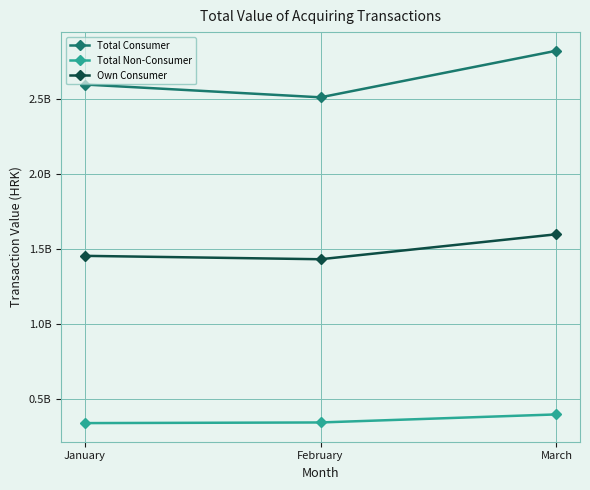

What are all the series names shown in the legend?

Total Consumer, Total Non-Consumer, Own Consumer